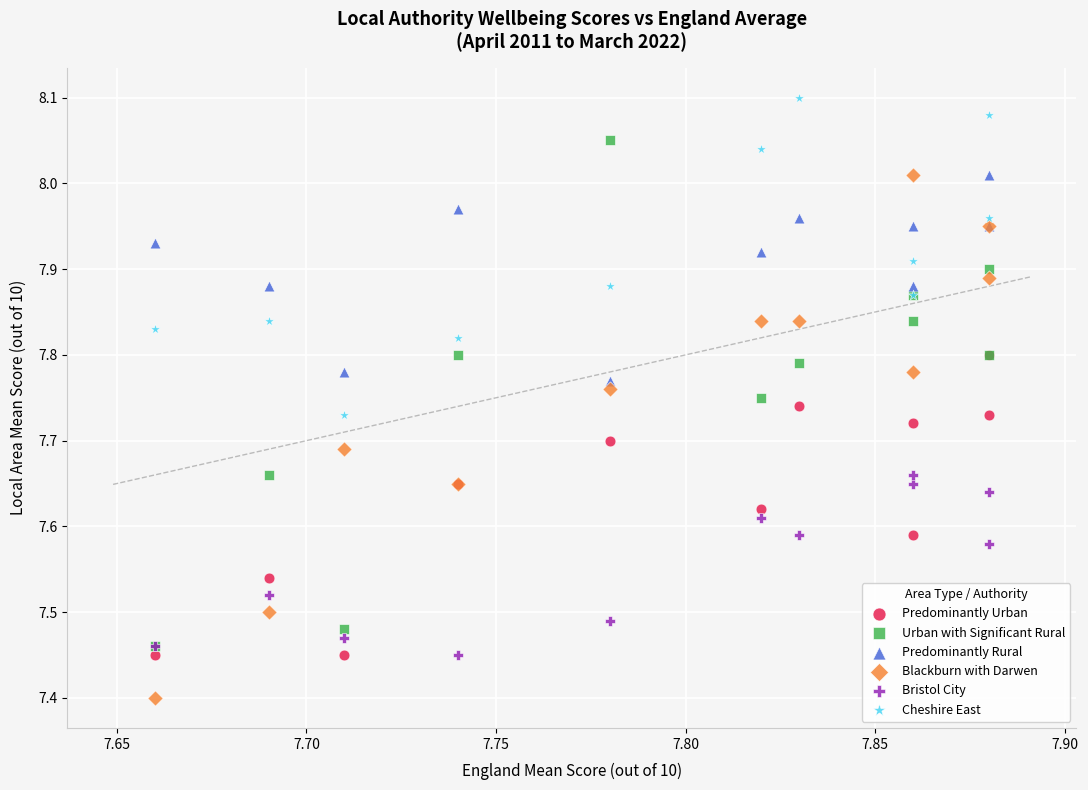

In the Blackburn with Darwen series, what Y value is closest to 7?

7.4